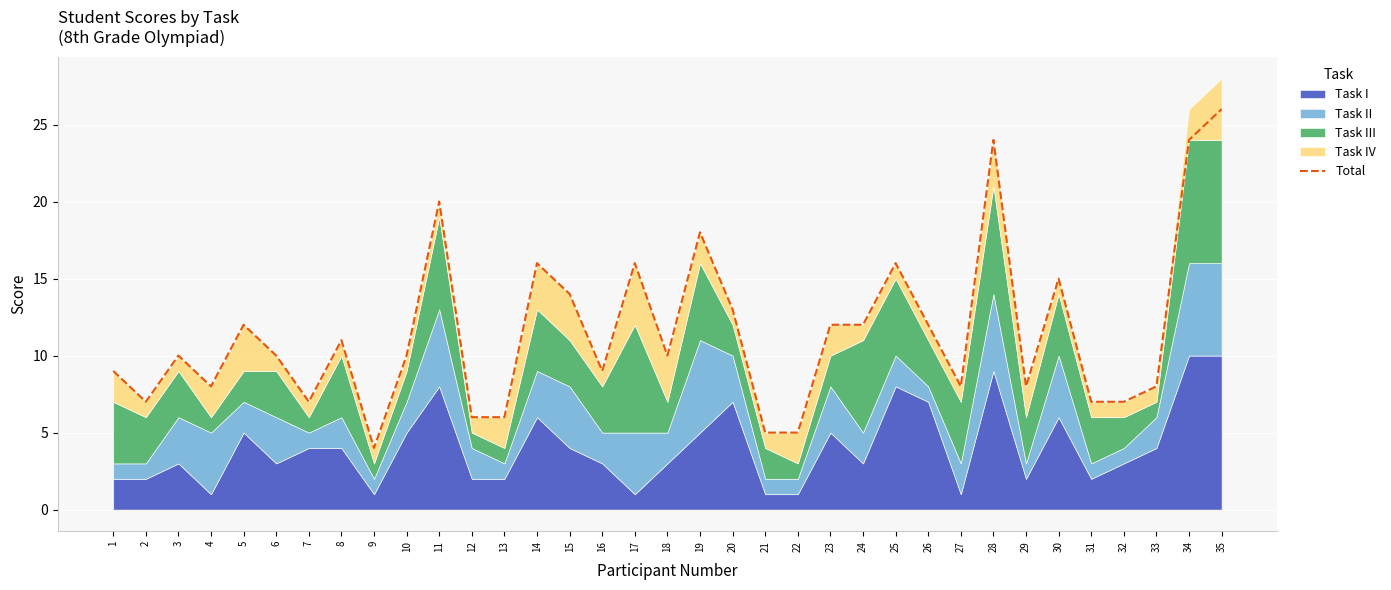

Which category has the highest value across all series?

35